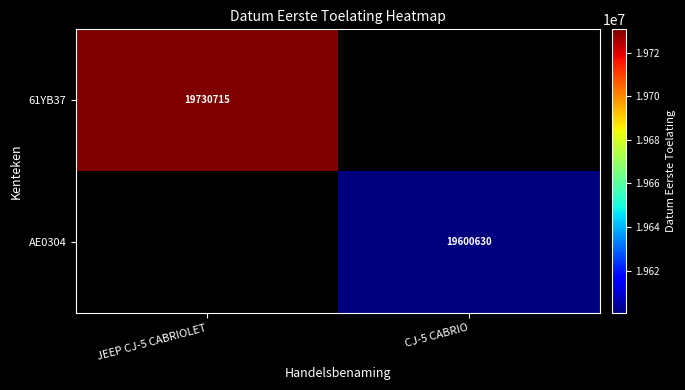

The value of AE0304 at CJ-5 CABRIO is 12067924. True or false?

False